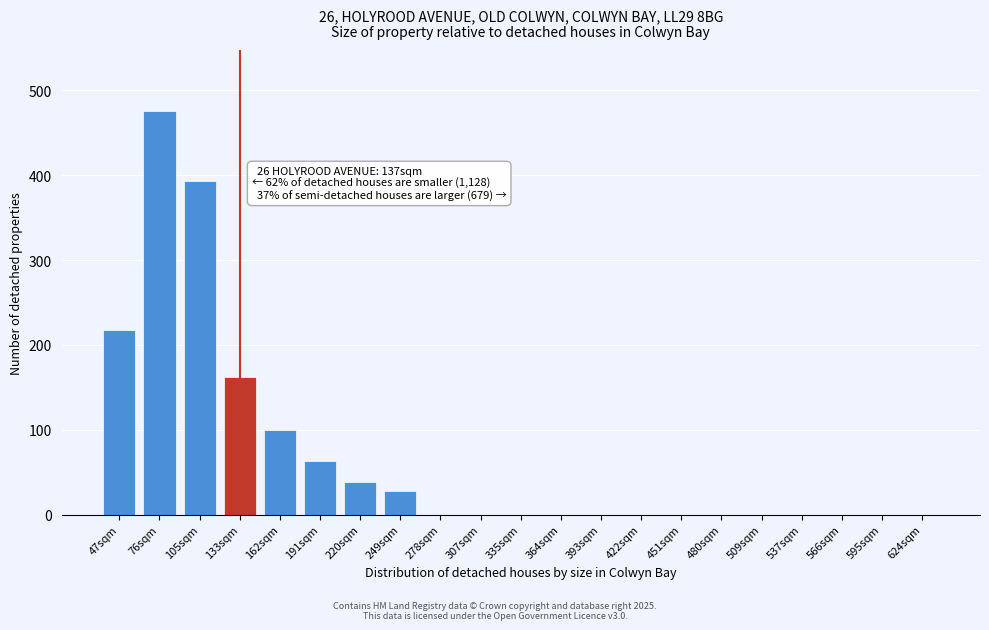

Reading left to right, list all the values displayed in this chart.

47sqm=218	76sqm=476	105sqm=393	133sqm=162	162sqm=100	191sqm=63	220sqm=38	249sqm=28	278sqm=0	307sqm=0	335sqm=0	364sqm=0	393sqm=0	422sqm=0	451sqm=0	480sqm=0	509sqm=0	537sqm=0	566sqm=0	595sqm=0	624sqm=0